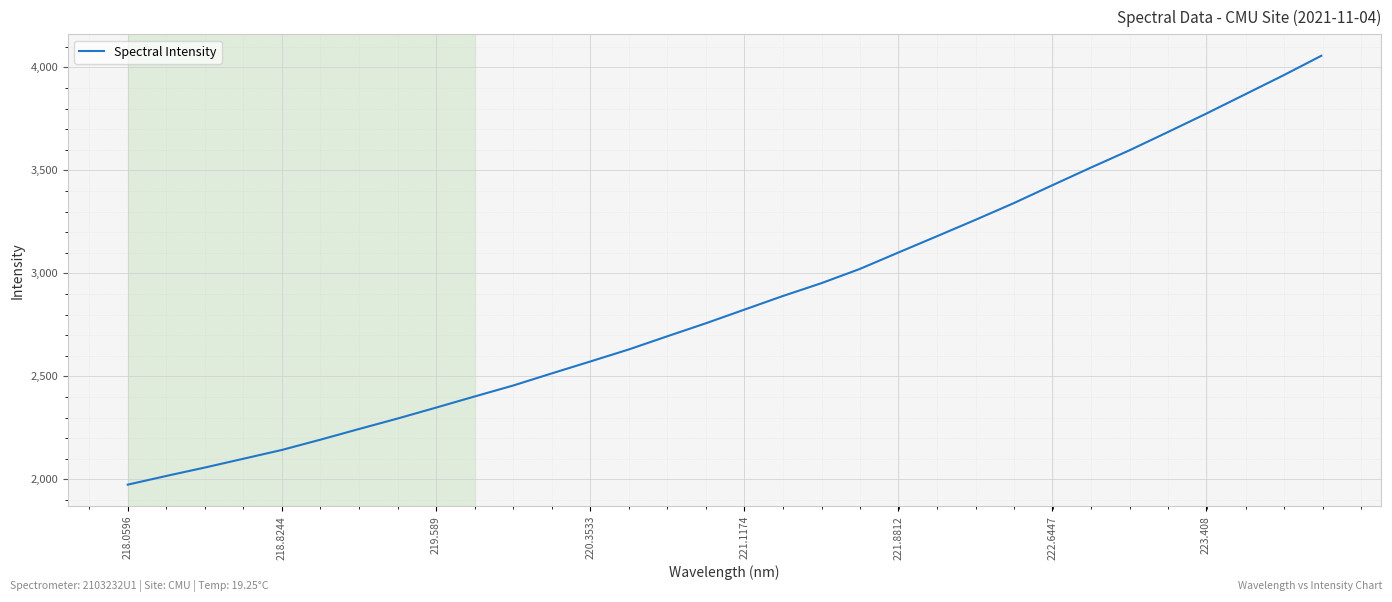

What is the smallest value displayed?

1974.0